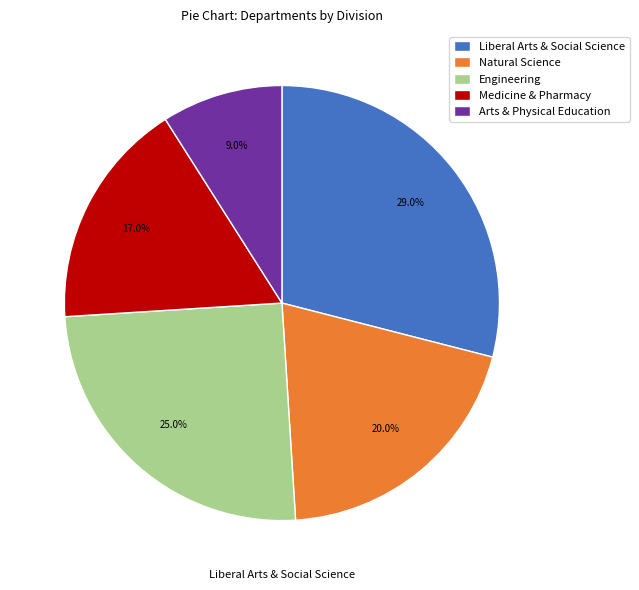

What percentage do Arts & Physical Education and Natural Science together represent?

29.0%